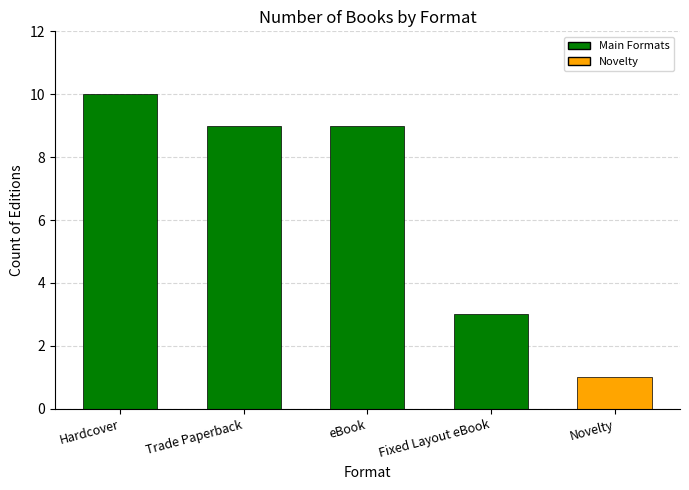

Rank the categories by value from lowest to highest.

Novelty, Fixed Layout eBook, Trade Paperback, eBook, Hardcover